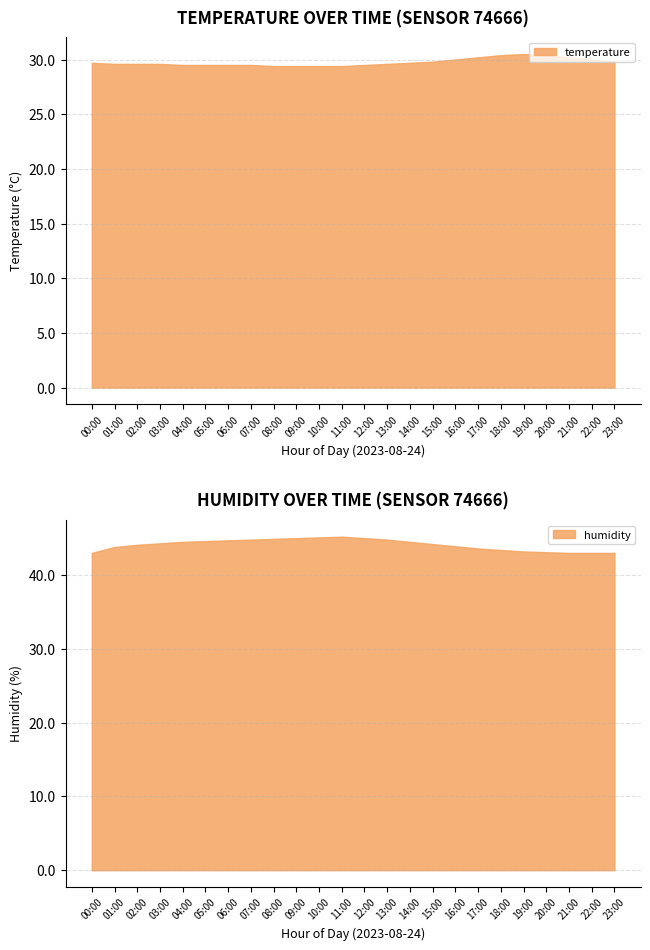

What is the highest value of the temperature series?

30.5